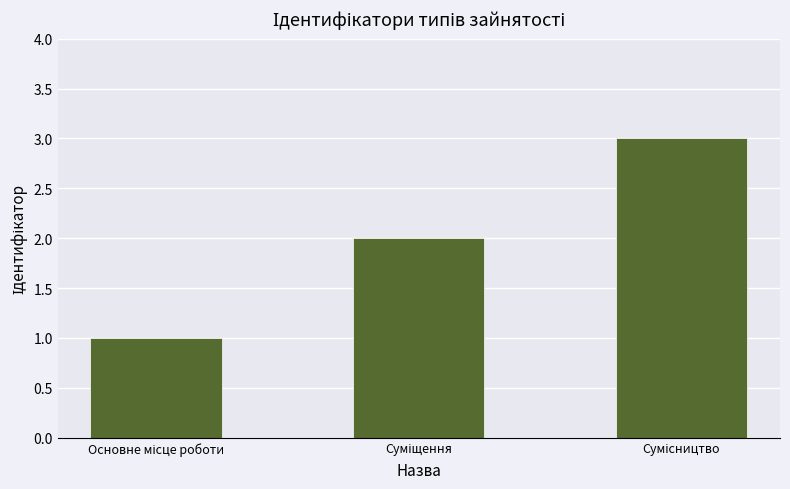

Are the bars grouped side by side (vs. stacked)?

No